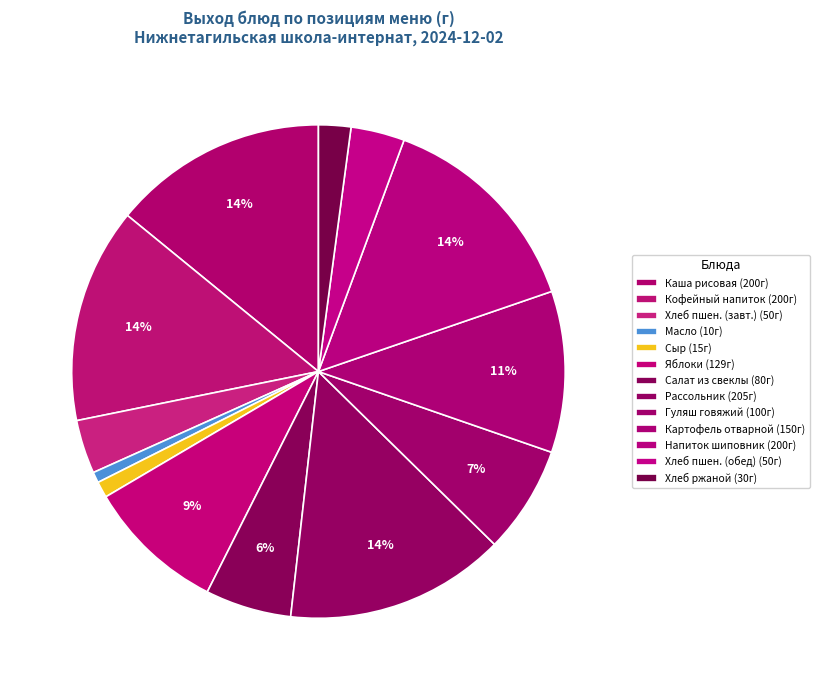

To the nearest percent, what is the average slice percentage?

8%